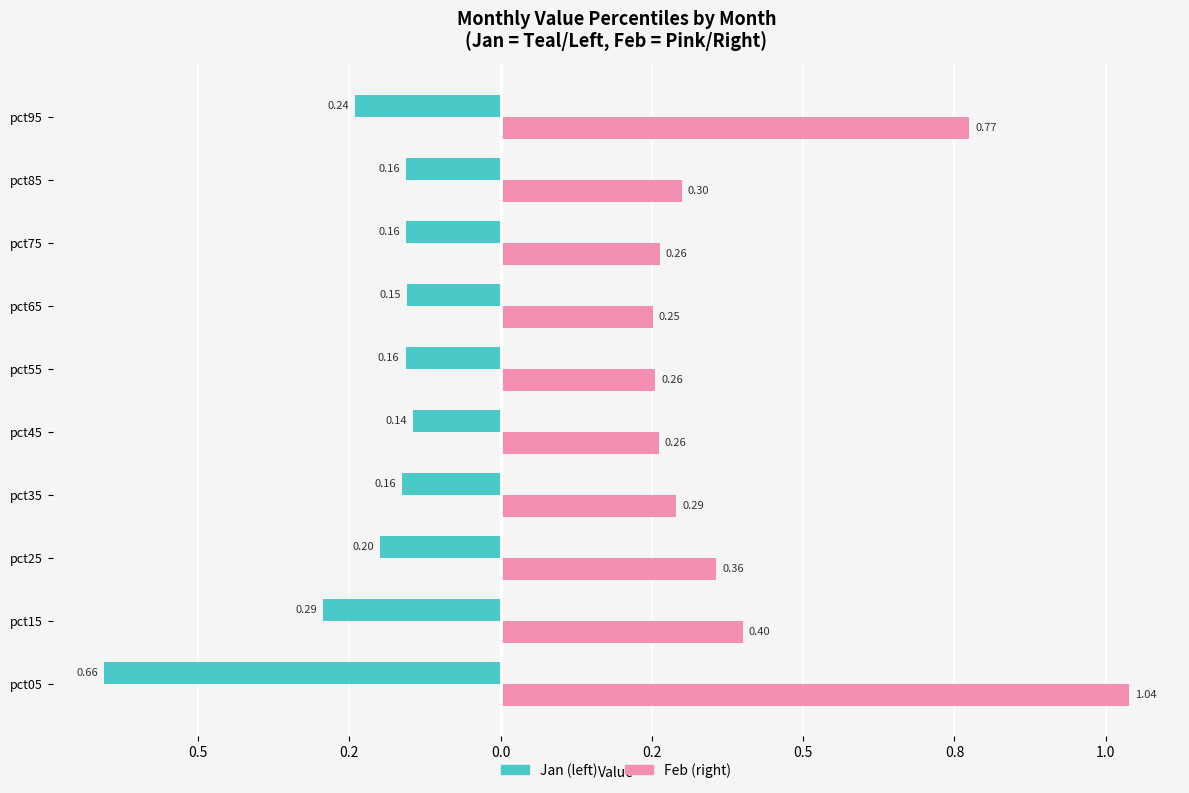

Reading left to right, transcribe all the data shown in this chart.

Jan: -0.7	-0.3	-0.2	-0.2	-0.1	-0.2	-0.2	-0.2	-0.2	-0.2
Feb: 1.0	0.4	0.4	0.3	0.3	0.3	0.3	0.3	0.3	0.8